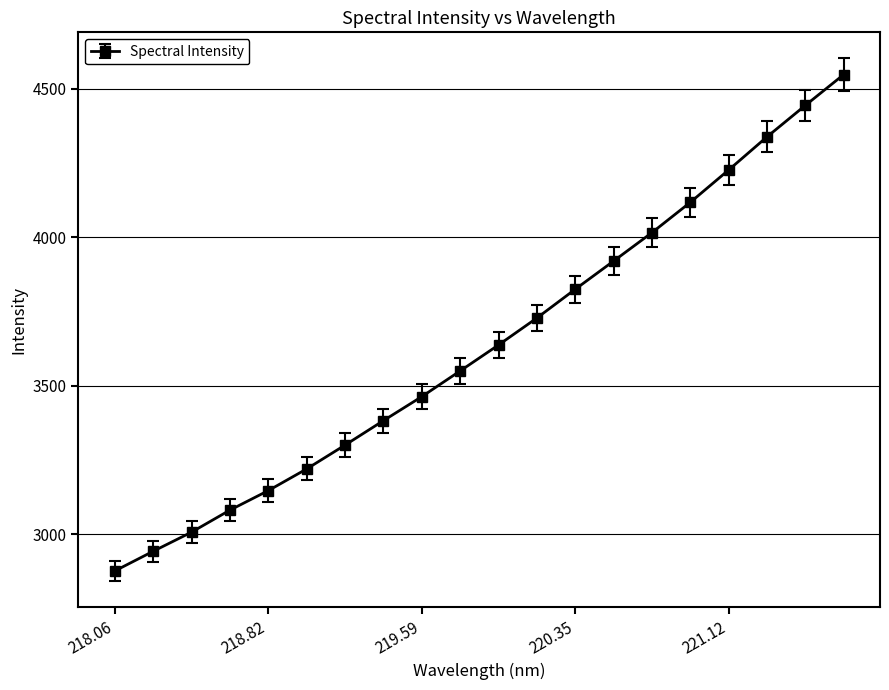

What is the difference between the maximum and minimum values?

1671.1